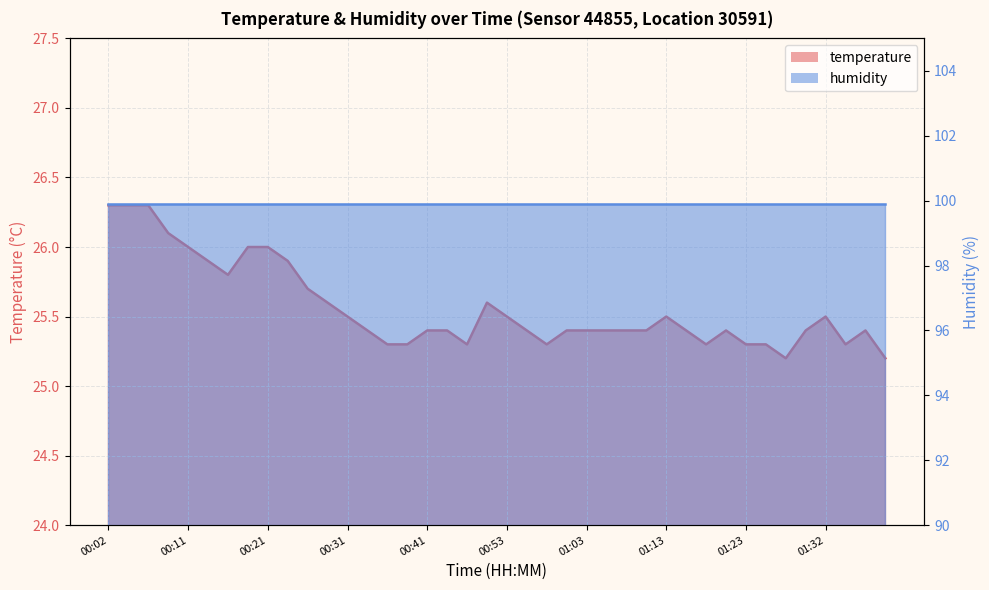

The chart shows a value of 26.1 at 00:09. True or false?

True